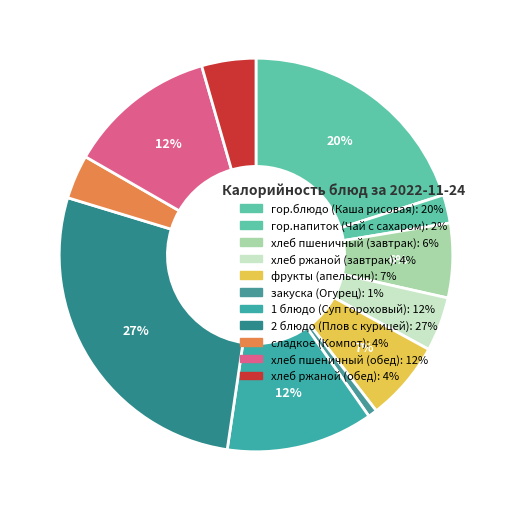

How many slices are in this pie chart?

11